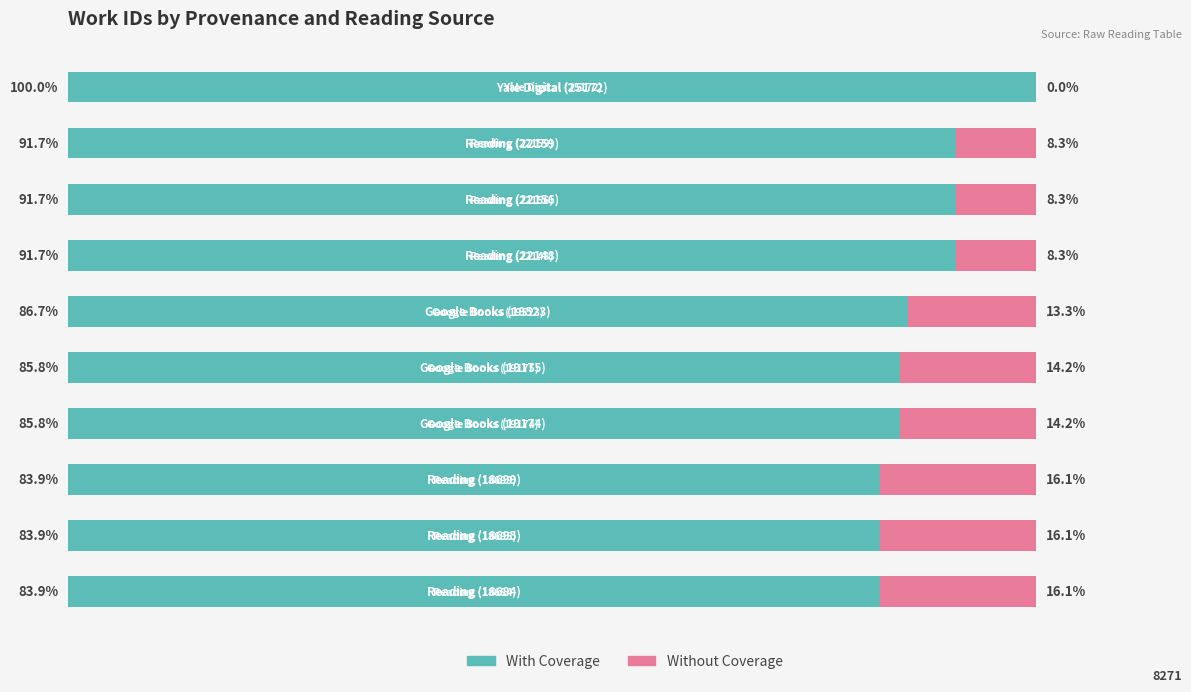

What are all the series names shown in the legend?

With Coverage, Without Coverage